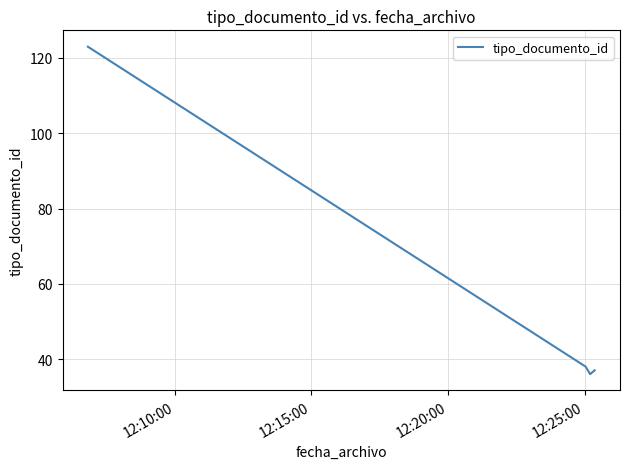

What is the sum of all values?

234